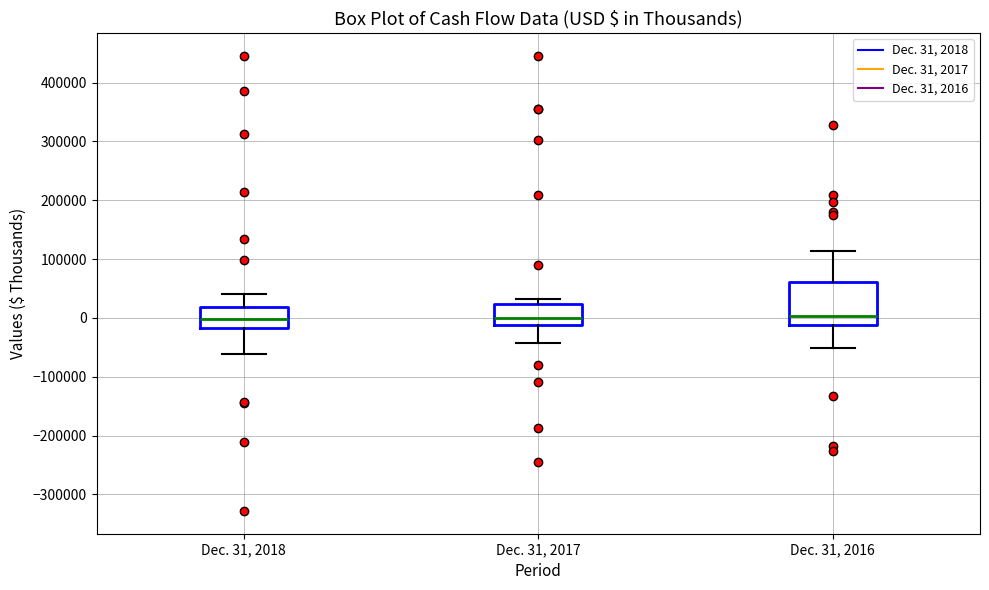

Where is the lower edge of the box for Dec. 31, 2017 on the y-axis? The values are not printed on the chart, so give them approximately, as read against the axis.

-10000